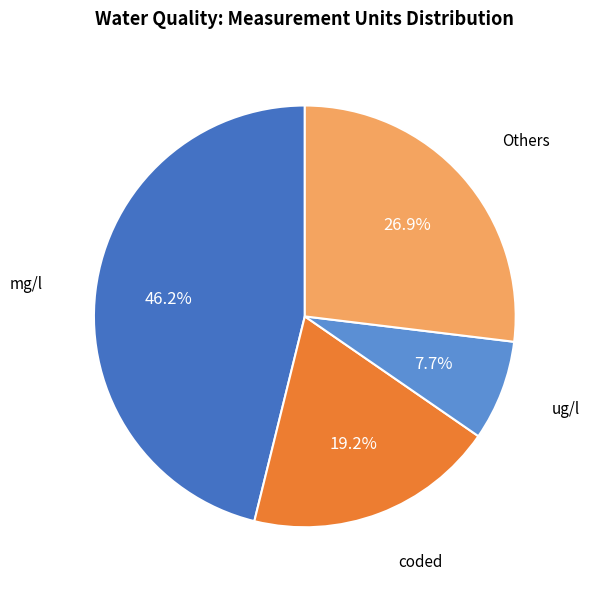

To the nearest percent, what portion does ug/l represent?

8%